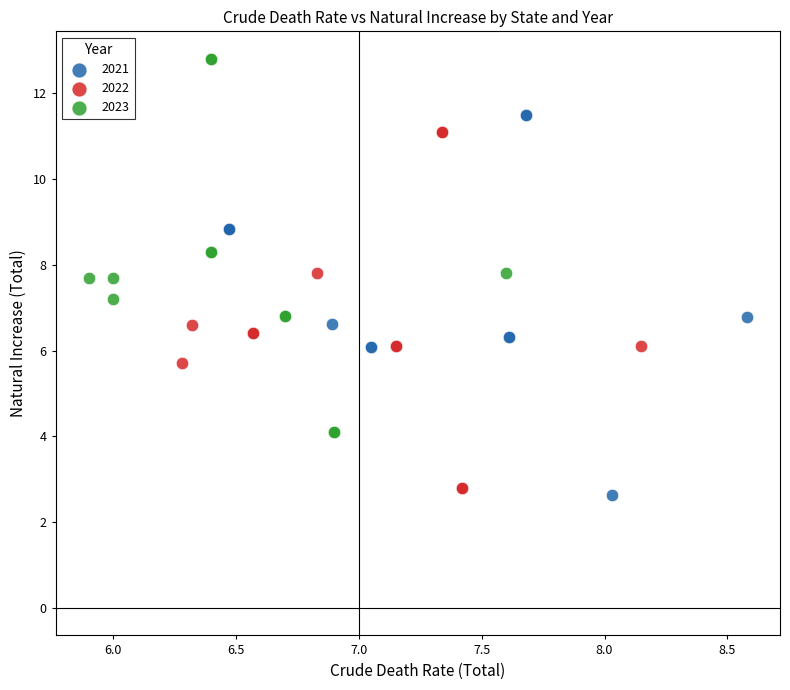

Which series has the widest spread of Y values?

2021